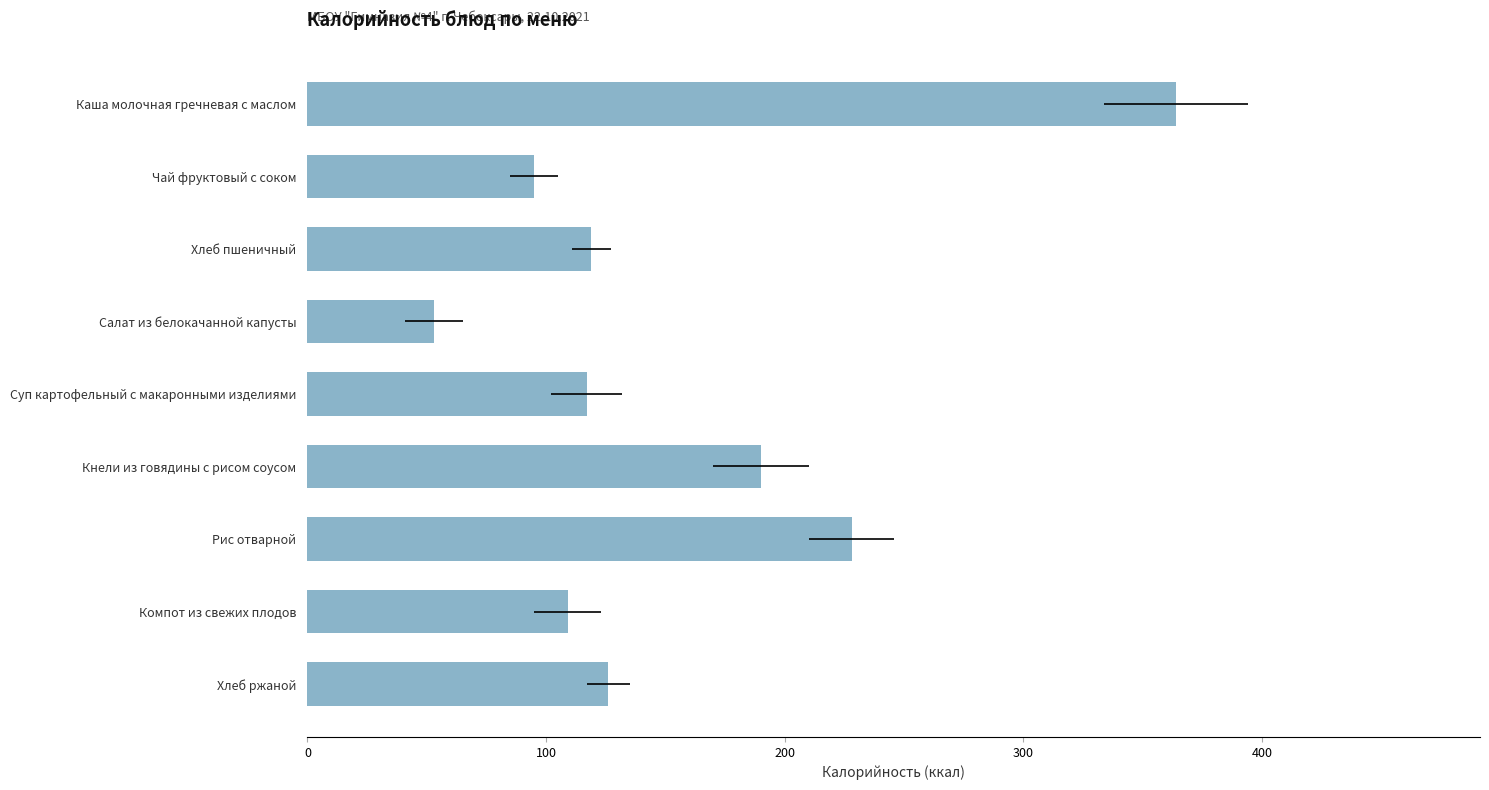

What is the average value?

156